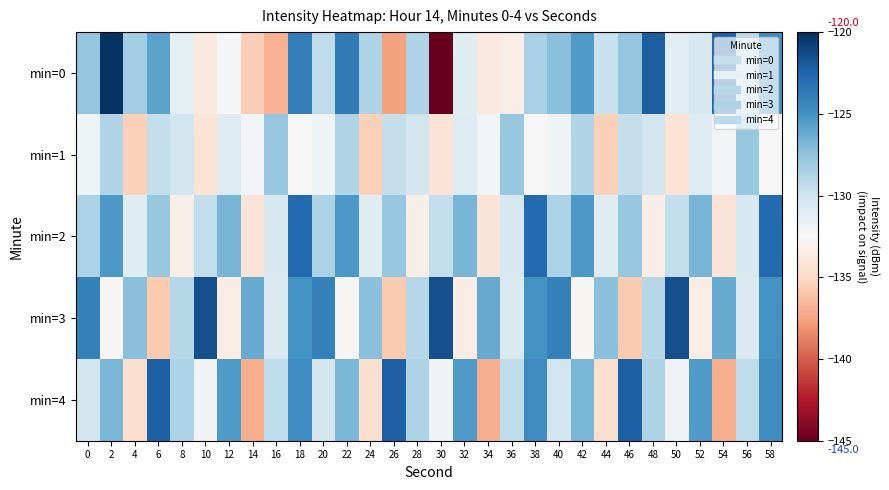

Reading left to right, transcribe all the data shown in this chart.

min=0: 0=-127.5	2=-120.2	4=-128.2	6=-125.9	8=-131.3	10=-133.7	12=-132.3	14=-135.6	16=-136.9	18=-123.9	20=-129.3	22=-123.7	24=-128.6	26=-137.5	28=-128.6	30=-145.2	32=-131.0	34=-133.7	36=-133.3	38=-128.4	40=-127.3	42=-125.4	44=-129.7	46=-127.7	48=-122.2	50=-131.1	52=-130.5	54=-122.5	56=-129.1	58=-124.8
min=1: 0=-131.9	2=-128.8	4=-135.5	6=-129.5	8=-130.2	10=-134.2	12=-130.8	14=-132.2	16=-127.8	18=-132.4	20=-131.9	22=-128.8	24=-135.5	26=-129.5	28=-130.2	30=-134.2	32=-130.8	34=-132.2	36=-127.8	38=-132.4	40=-131.9	42=-128.8	44=-135.5	46=-129.5	48=-130.2	50=-134.2	52=-130.8	54=-132.2	56=-127.8	58=-132.4
min=2: 0=-128.5	2=-125.3	4=-131.0	6=-127.8	8=-133.2	10=-129.4	12=-126.7	14=-134.1	16=-130.5	18=-122.8	20=-128.5	22=-125.3	24=-131.0	26=-127.8	28=-133.2	30=-129.4	32=-126.7	34=-134.1	36=-130.5	38=-122.8	40=-128.5	42=-125.3	44=-131.0	46=-127.8	48=-133.2	50=-129.4	52=-126.7	54=-134.1	56=-130.5	58=-122.8
min=3: 0=-124.1	2=-132.6	4=-127.3	6=-135.8	8=-128.9	10=-121.5	12=-133.4	14=-126.2	16=-130.7	18=-125.0	20=-124.1	22=-132.6	24=-127.3	26=-135.8	28=-128.9	30=-121.5	32=-133.4	34=-126.2	36=-130.7	38=-125.0	40=-124.1	42=-132.6	44=-127.3	46=-135.8	48=-128.9	50=-121.5	52=-133.4	54=-126.2	56=-130.7	58=-125.0
min=4: 0=-130.2	2=-126.8	4=-134.5	6=-122.3	8=-128.6	10=-132.1	12=-125.4	14=-137.0	16=-129.3	18=-124.7	20=-130.2	22=-126.8	24=-134.5	26=-122.3	28=-128.6	30=-132.1	32=-125.4	34=-137.0	36=-129.3	38=-124.7	40=-130.2	42=-126.8	44=-134.5	46=-122.3	48=-128.6	50=-132.1	52=-125.4	54=-137.0	56=-129.3	58=-124.7